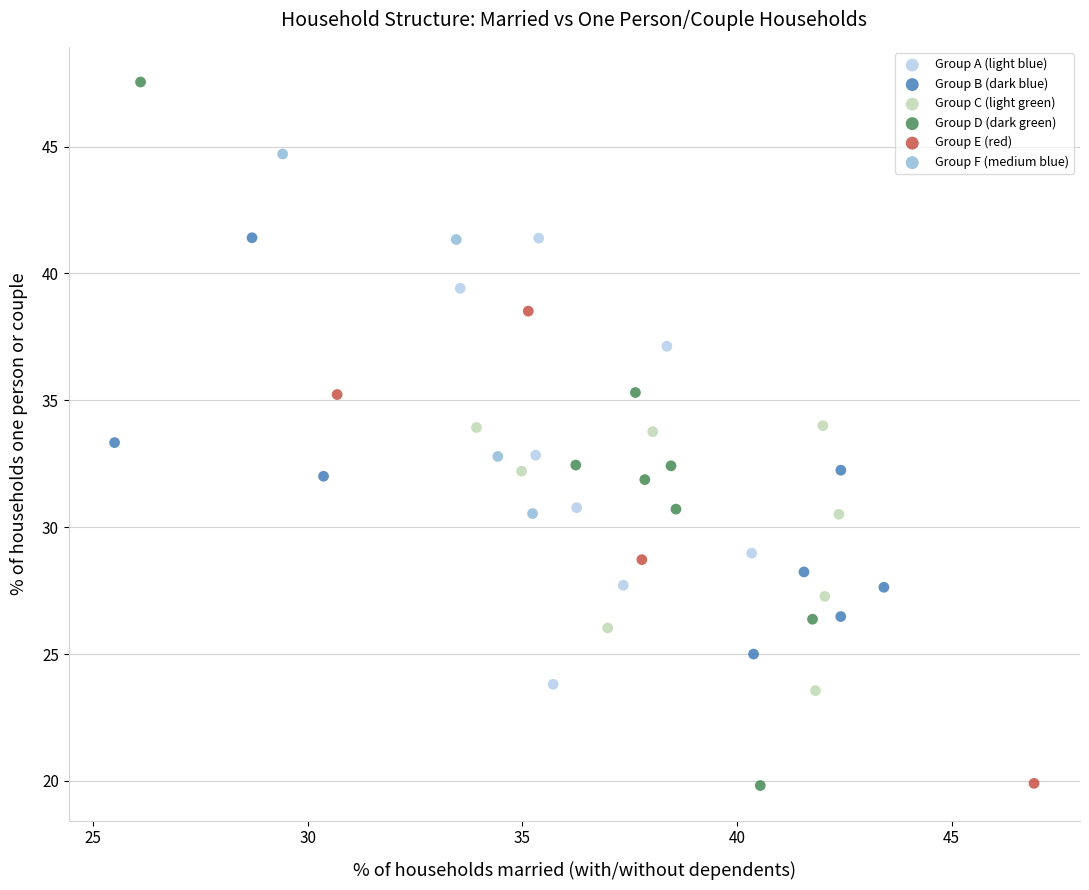

Which series has the widest spread of Y values?

Group D (dark green)